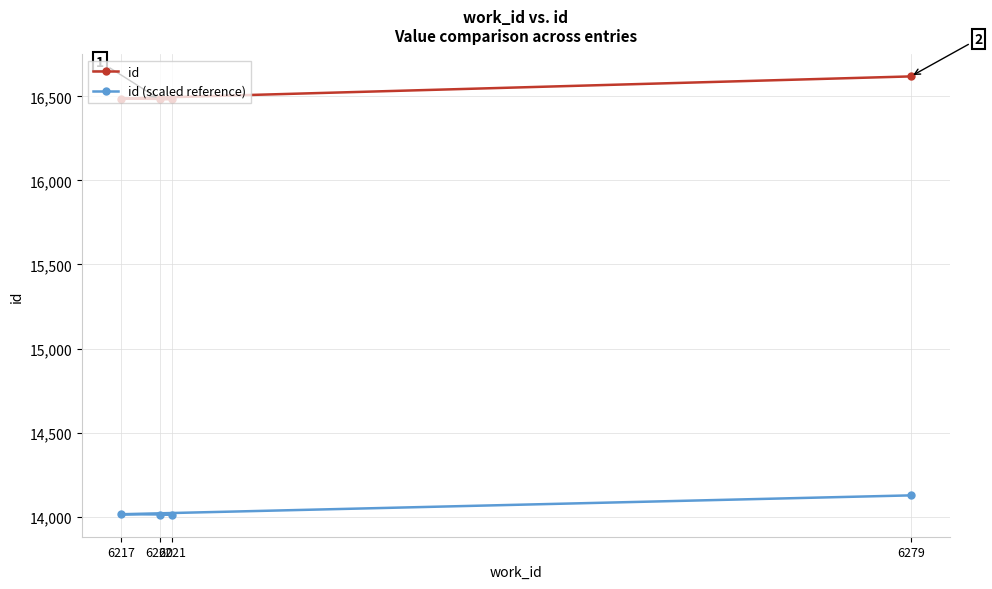

True or false: id and id (scaled reference) intersect in this chart.

False